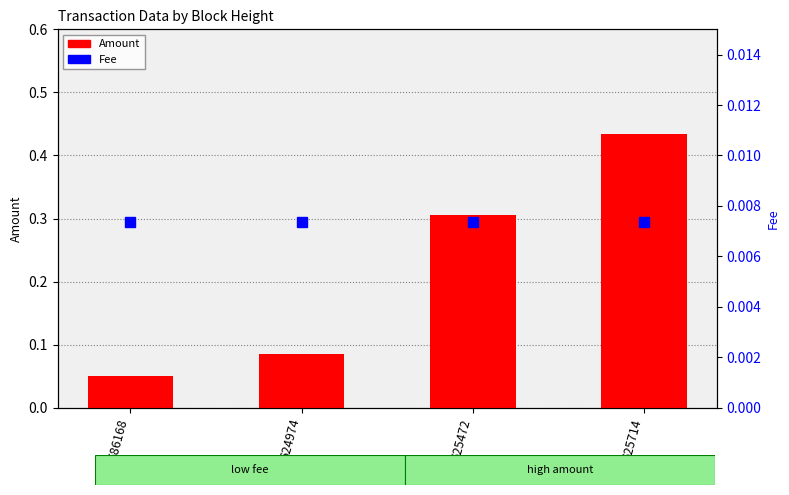

List the series in order of their peak value, lowest first.

Fee, Amount